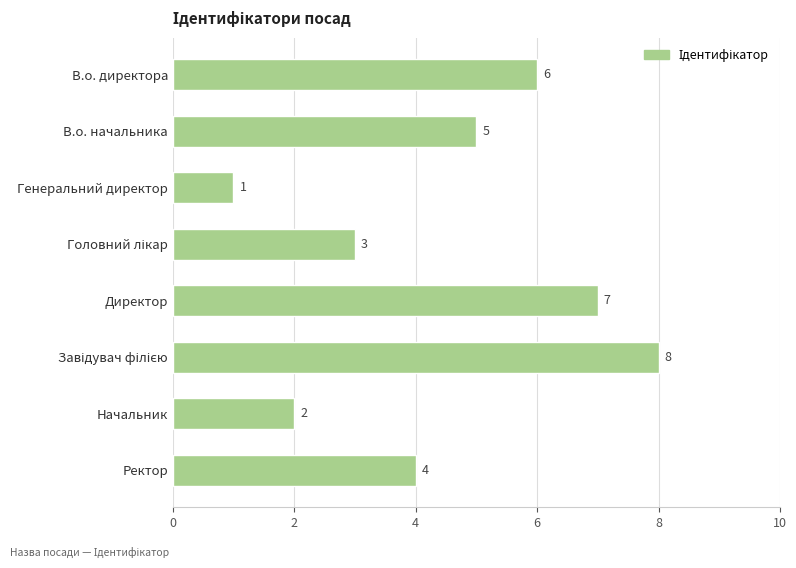

What is the greatest value displayed?

8